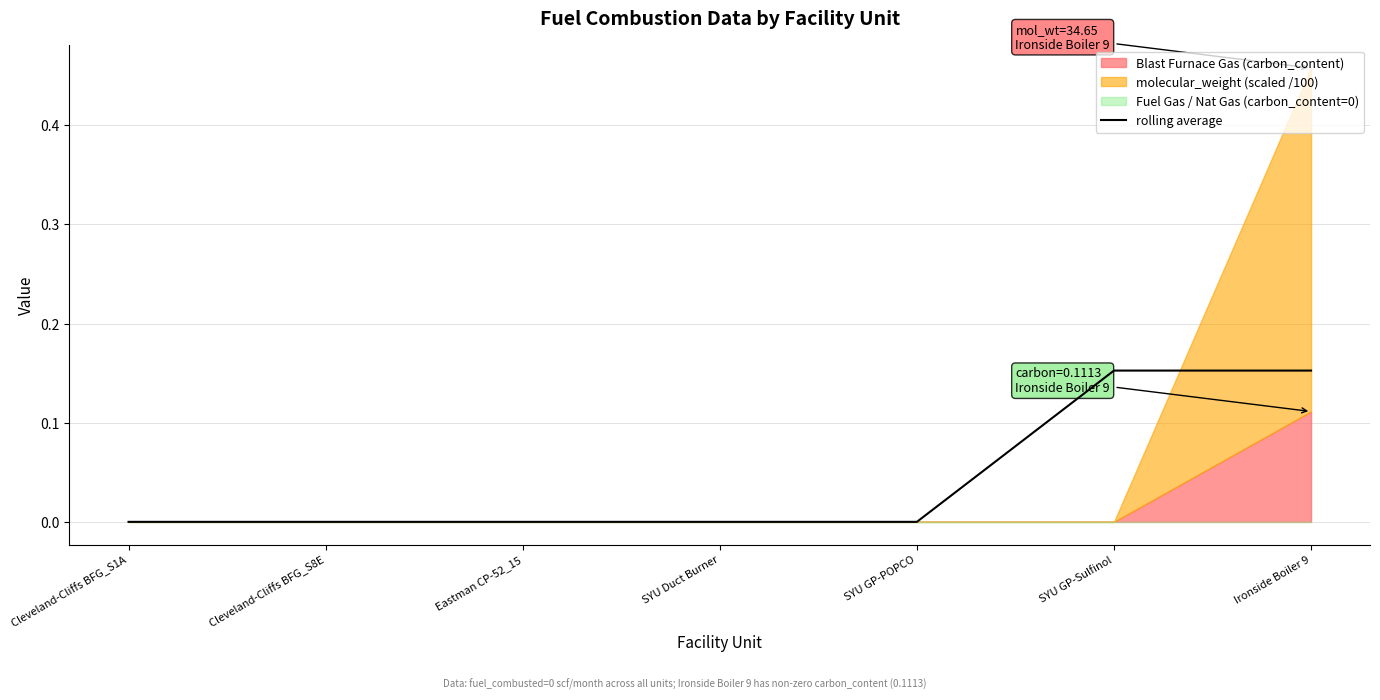

What is the label of the 7th point from the right?

Cleveland-Cliffs BFG_S1A